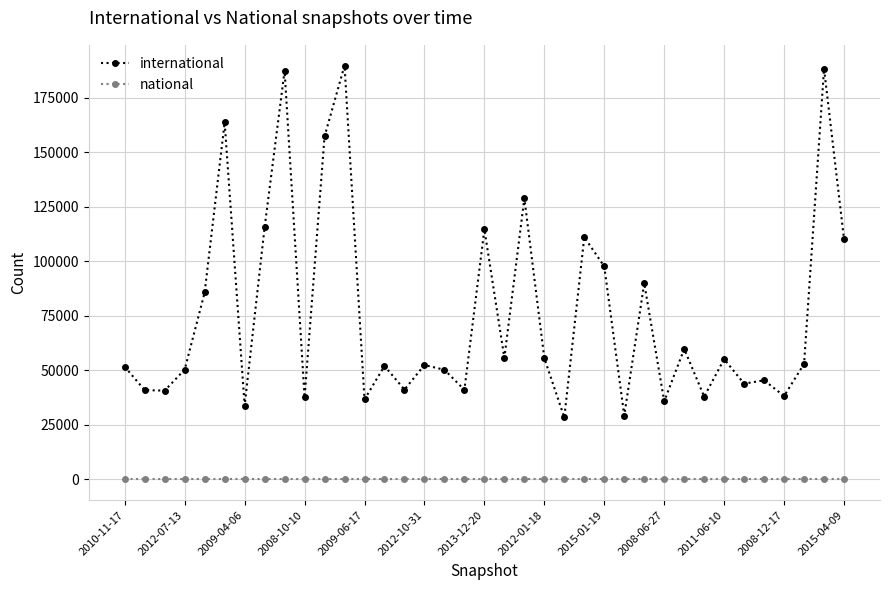

Which series has the widest spread of values?

international